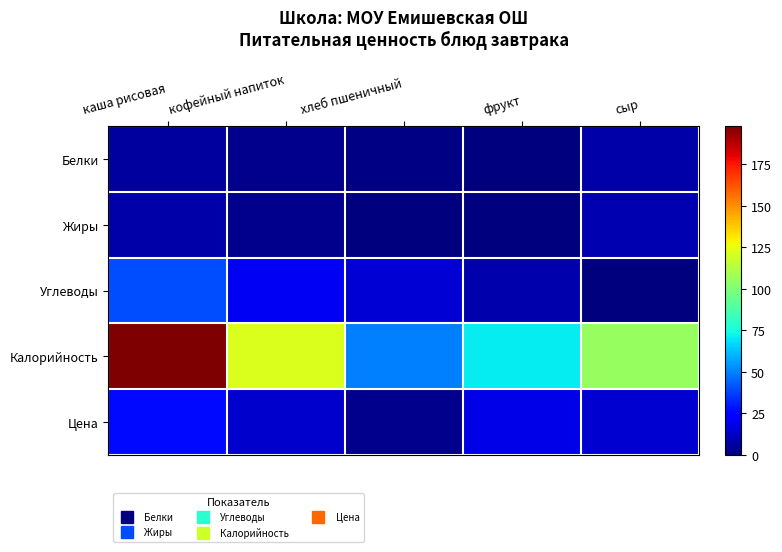

Reading left to right, extract all data points from this chart.

Белки: каша рисовая=5.9	кофейный напиток=2.5	хлеб пшеничный=1.5	фрукт=0.5	сыр=7.0
Жиры: каша рисовая=7.0	кофейный напиток=2.8	хлеб пшеничный=0.6	фрукт=0.5	сыр=8.6
Углеводы: каша рисовая=40.0	кофейный напиток=20.5	хлеб пшеничный=15.0	фрукт=8.0	сыр=0.0
Калорийность: каша рисовая=198.0	кофейный напиток=121.6	хлеб пшеничный=50.0	фрукт=71.0	сыр=105.5
Цена: каша рисовая=26.5	кофейный напиток=13.8	хлеб пшеничный=2.3	фрукт=18.0	сыр=14.4